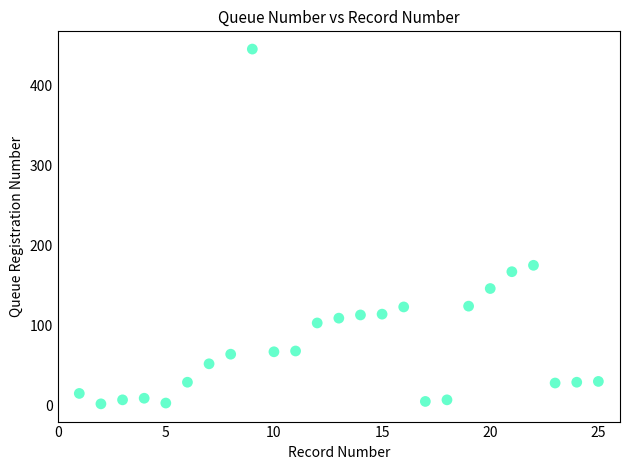

What Y value in the scatter plot is closest to 223?

175